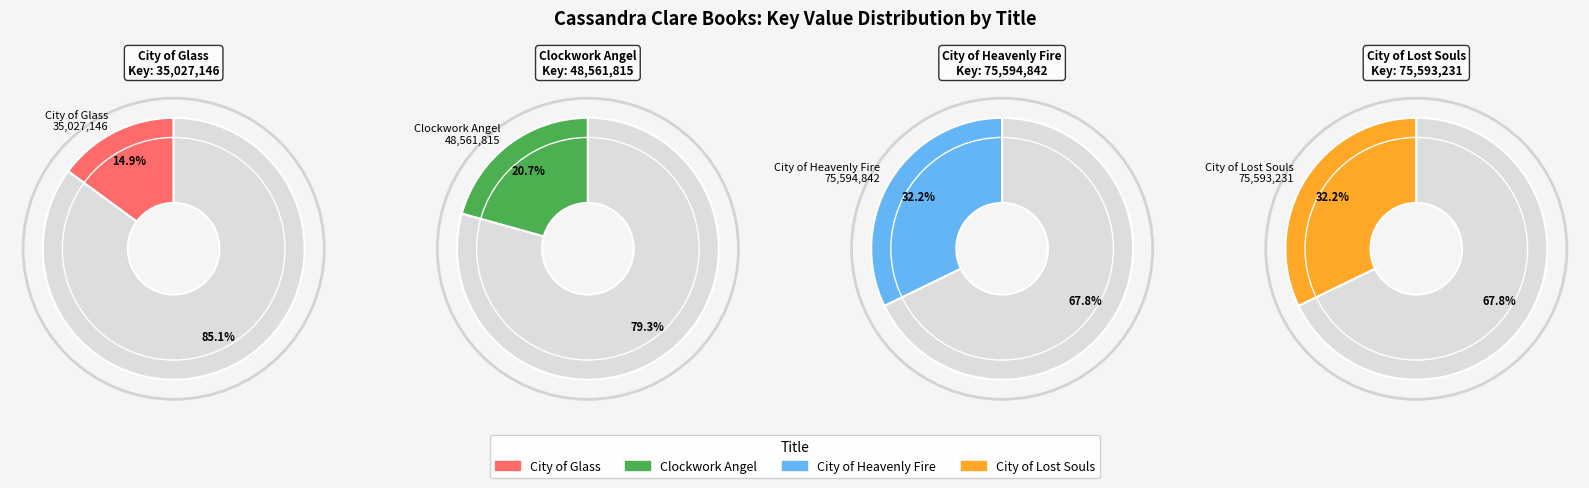

What portion of the pie excludes Clockwork Angel?

79.3%